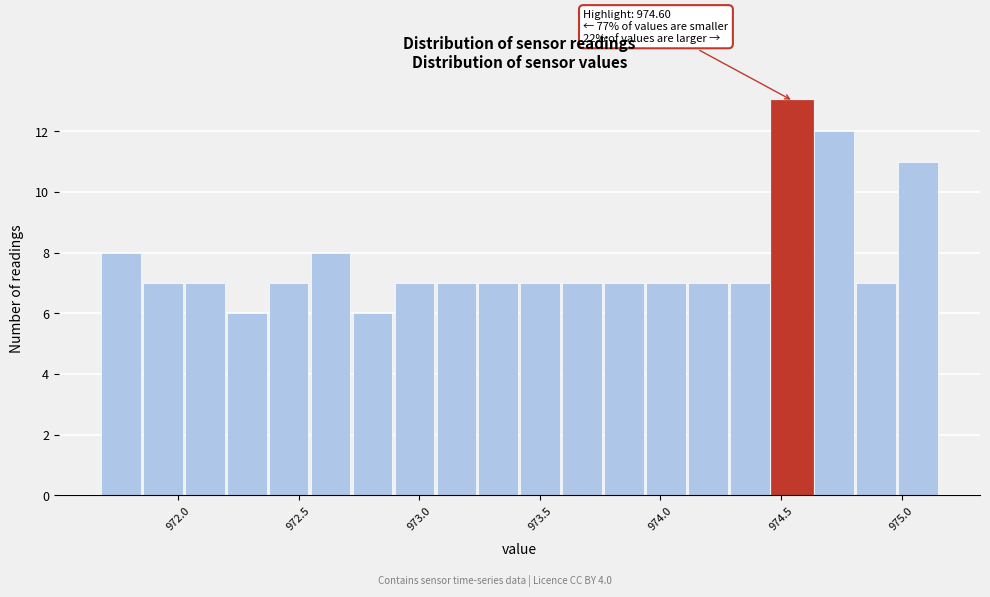

Around what value on the x-axis is the tallest bar? Give the approximate position of its centre, as read against the axis.

974.55